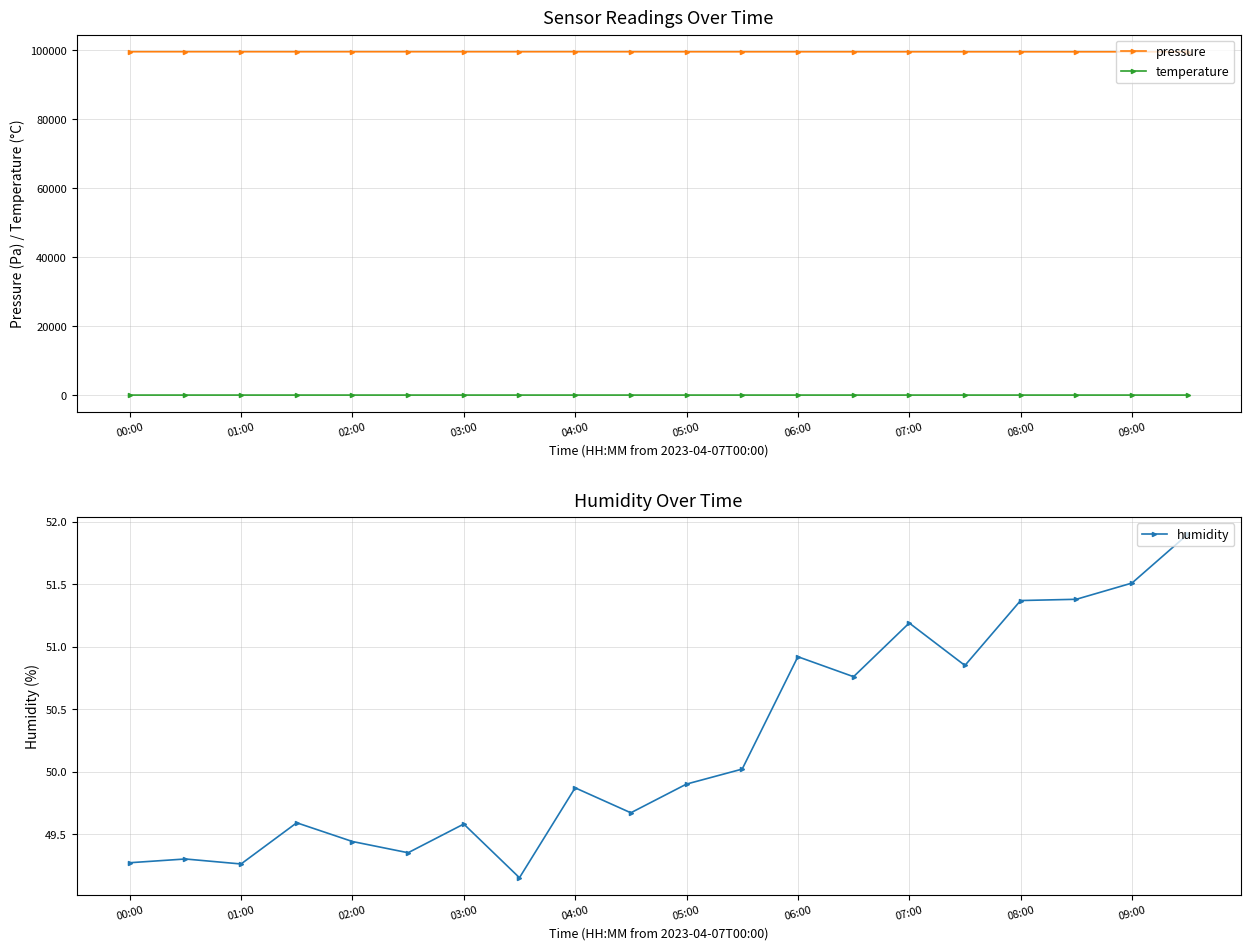

What is the difference between the second highest and minimum values in the temperature series?

0.7